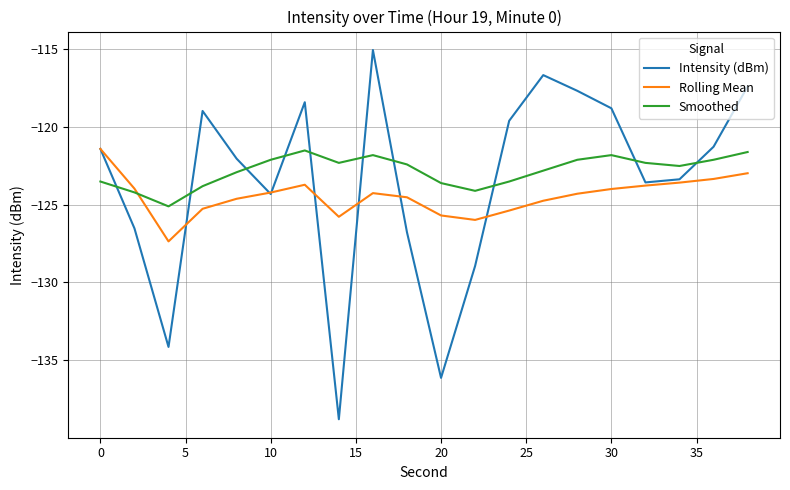

Which series has the largest range (max minus min)?

Intensity (dBm)